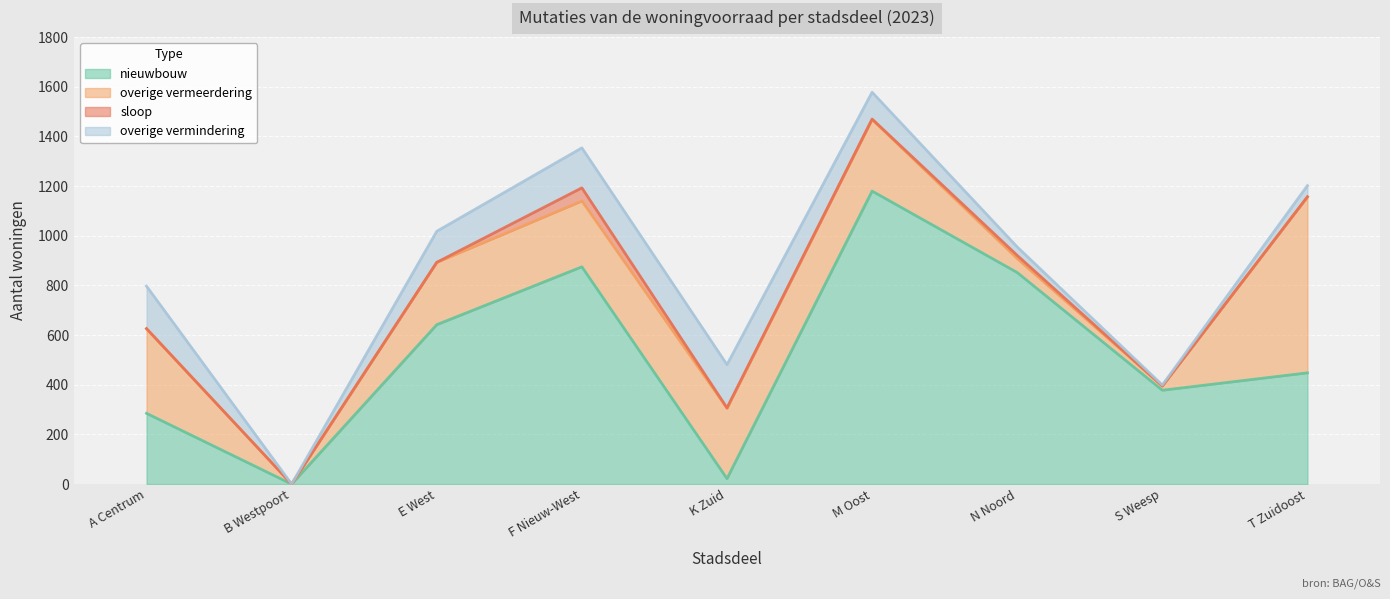

What is the sum of the nieuwbouw values at K Zuid and T Zuidoost?

470